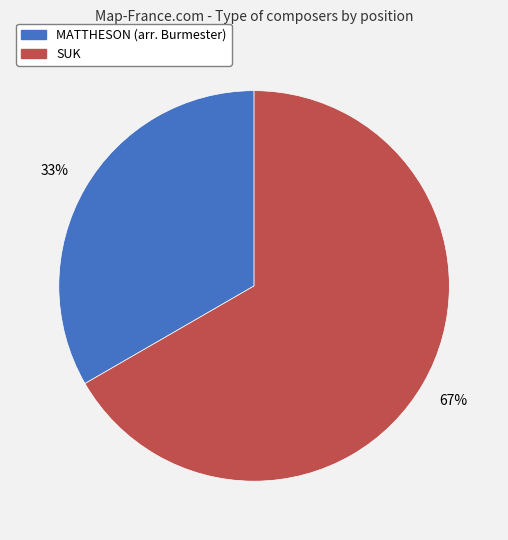

How many segments does this pie chart have?

2